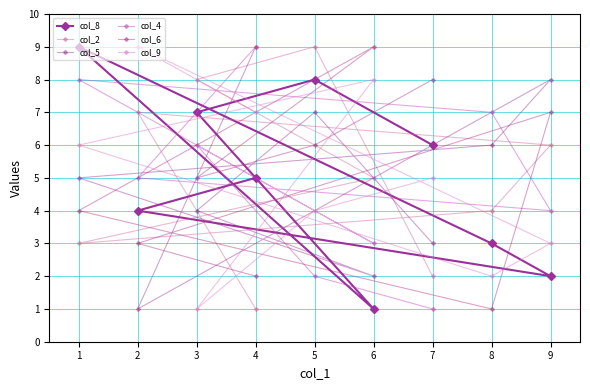

Reading left to right, list all the values displayed in this chart.

col_8: 1=9	2=4	3=7	4=5	5=8	6=1	7=6	8=3	9=2
col_2: 1=3	2=7	3=8	4=1	5=9	6=5	7=2	8=4	9=6
col_5: 1=5	2=1	3=4	4=9	5=7	6=2	7=3	8=6	9=8
col_4: 1=8	2=5	3=6	4=9	5=2	6=3	7=1	8=7	9=4
col_6: 1=4	2=3	3=5	4=2	5=6	6=9	7=8	8=1	9=7
col_9: 1=6	2=9	3=1	4=7	5=4	6=8	7=5	8=2	9=3